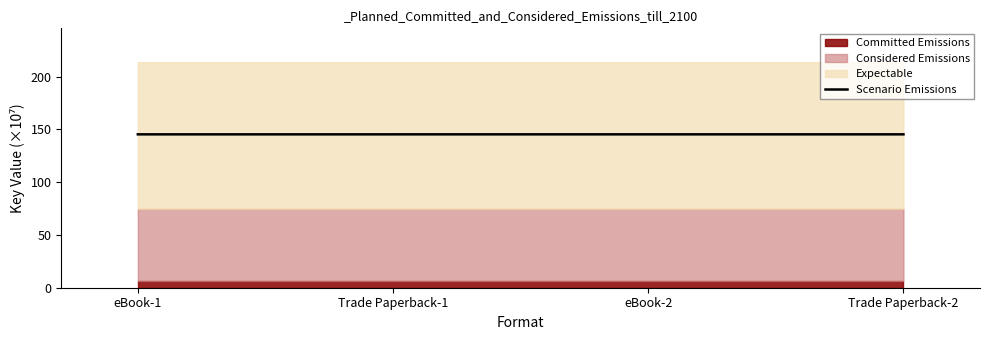

Between Trade Paperback-2 and Trade Paperback-1, which is larger?

Trade Paperback-2